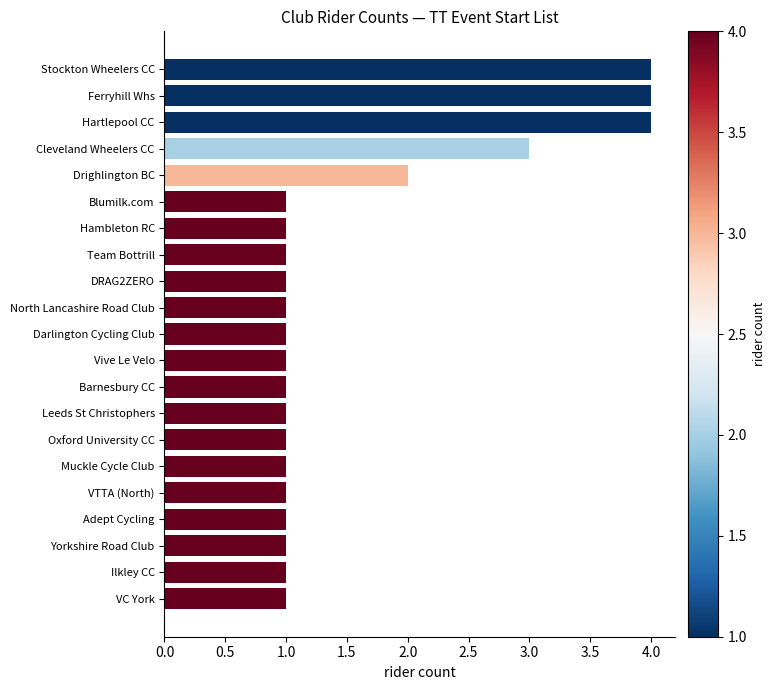

Reading top to bottom, extract all data points from this chart.

4	4	4	3	2	1	1	1	1	1	1	1	1	1	1	1	1	1	1	1	1